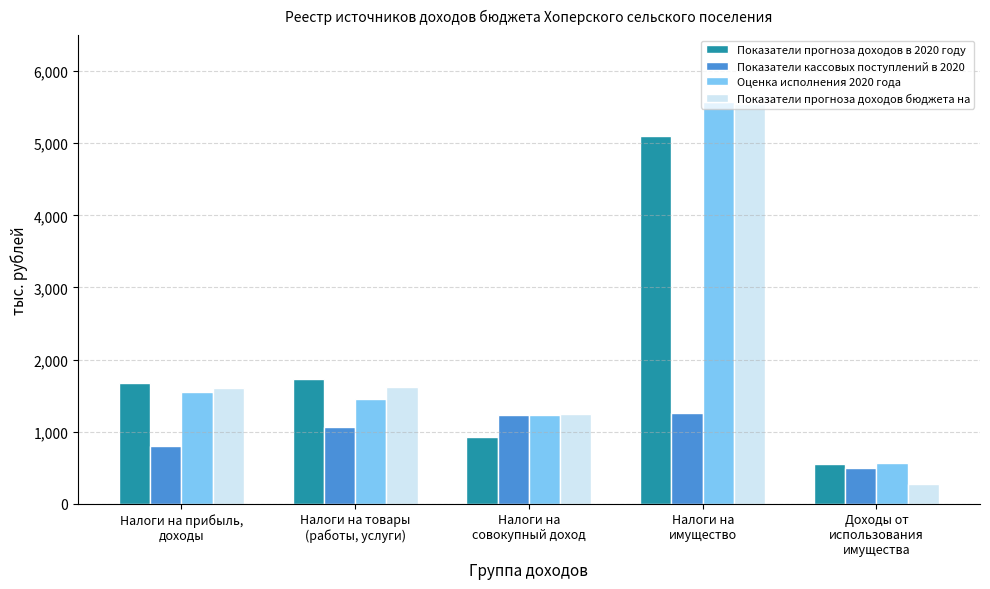

Which series has the largest range (max minus min)?

Показатели прогноза доходов бюджета на